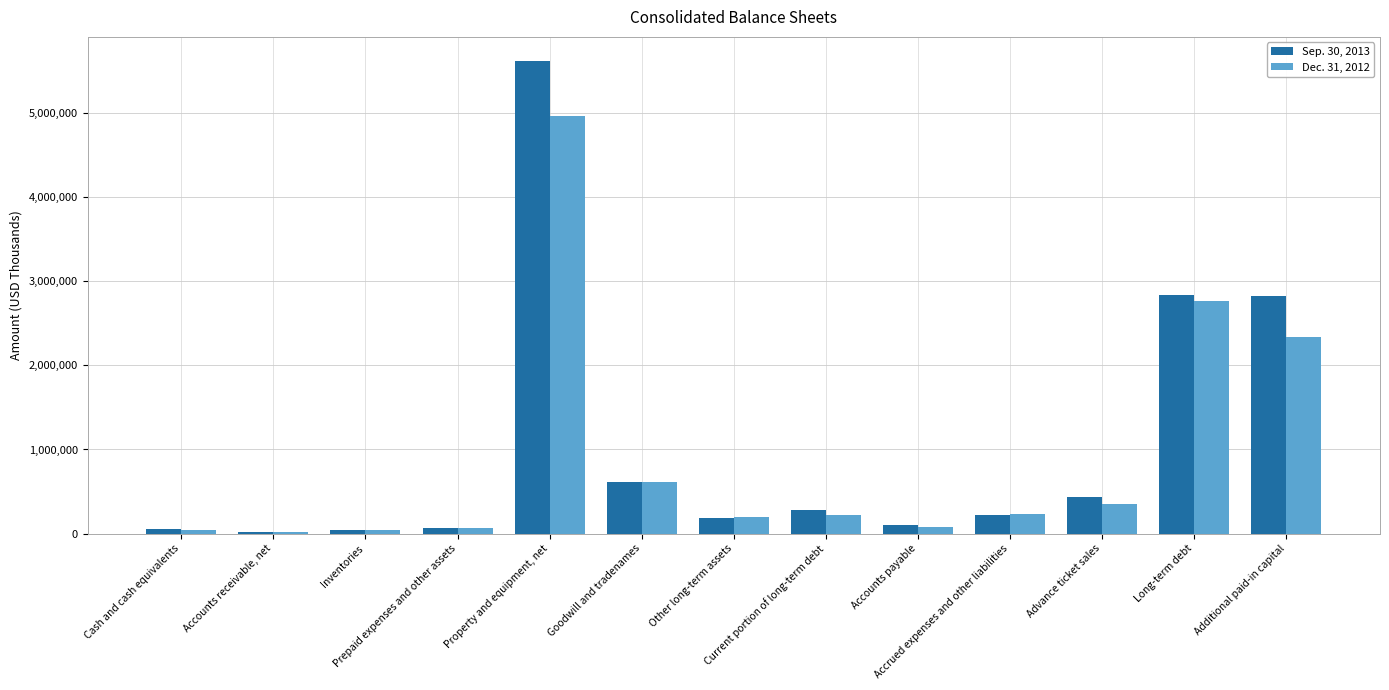

What is the greatest value displayed?

5622574